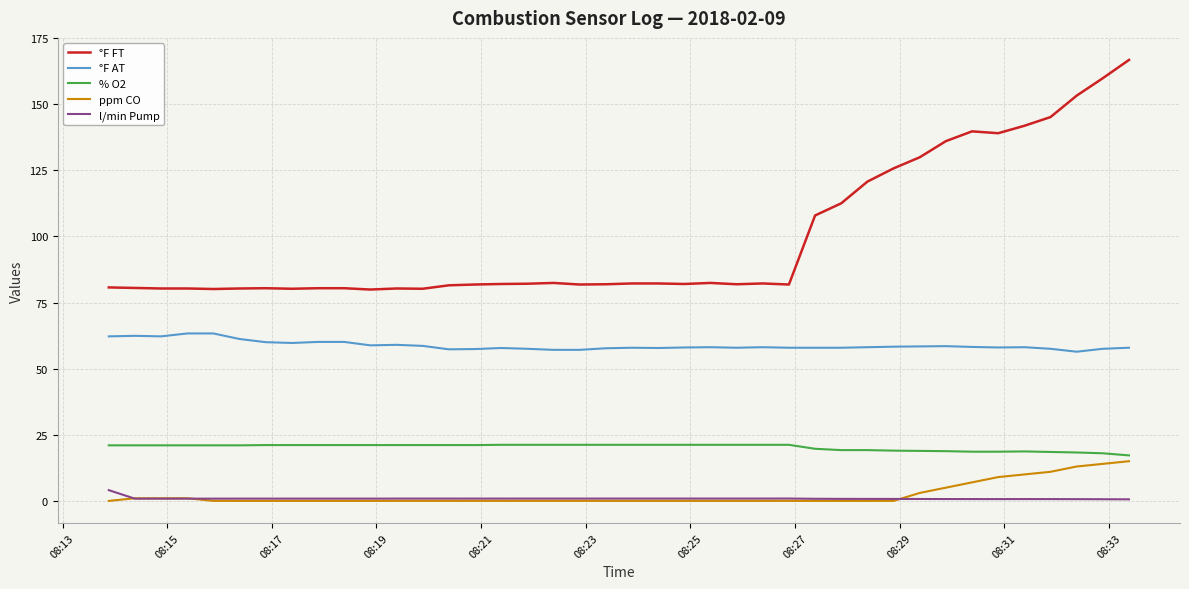

What is the greatest value displayed?

166.7